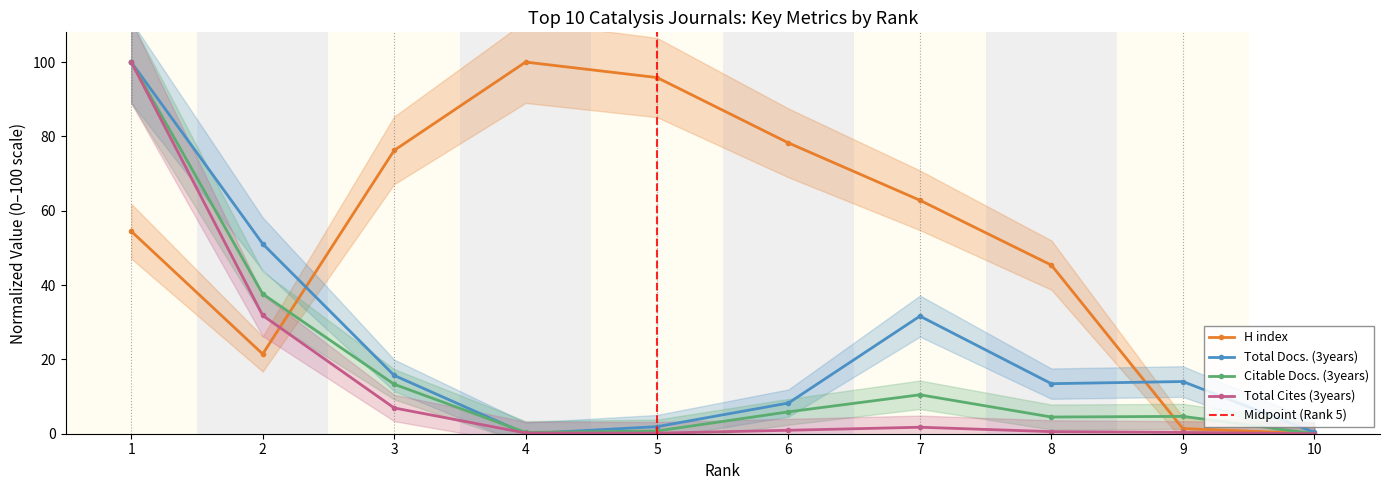

How many interior local valleys does the H index series have?

1